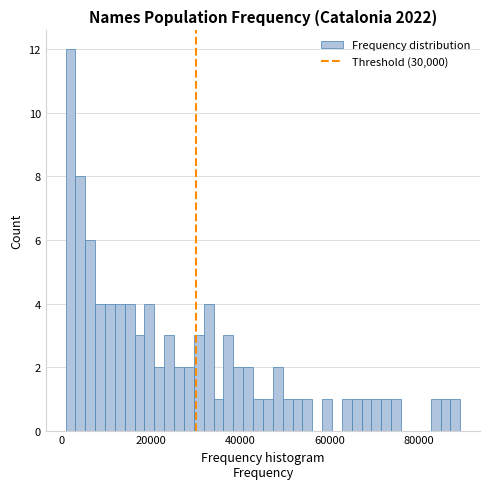

Around what value on the x-axis is the tallest bar? Give the approximate position of its centre, as read against the axis.

2000